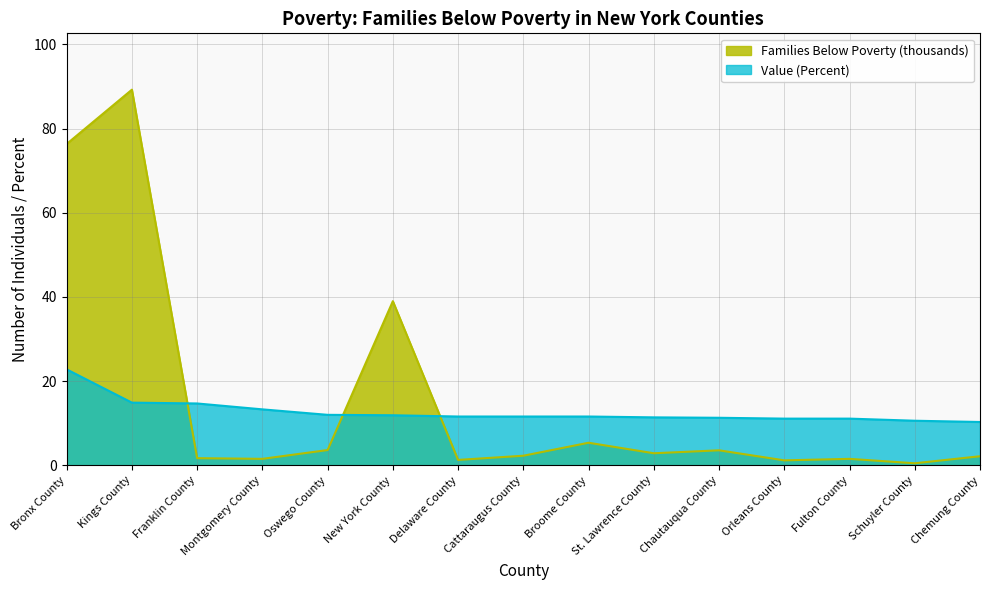

How many times do Value (Percent) and Families Below Poverty cross each other?

3